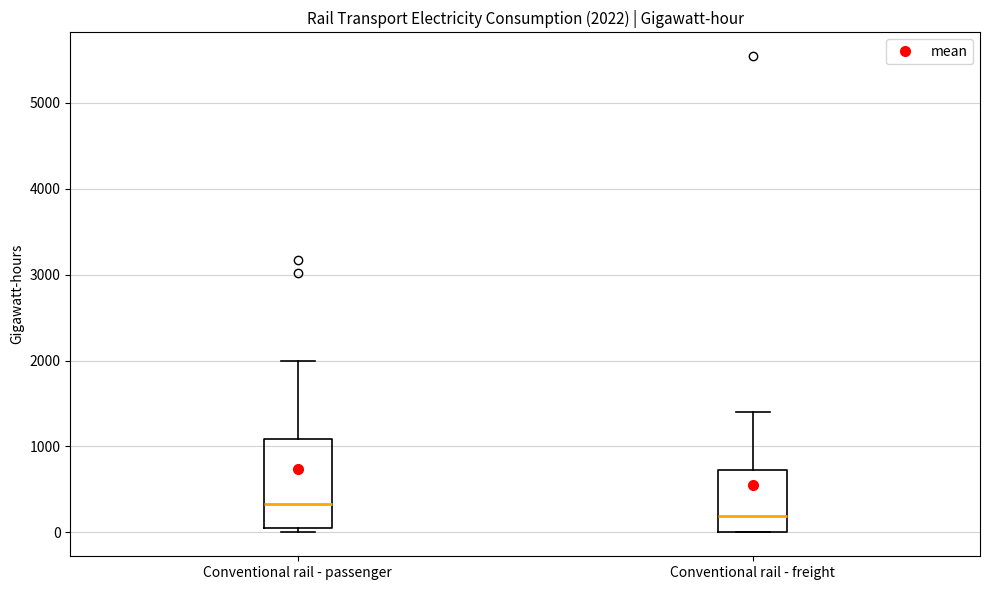

Comparing the boxes themselves (not the whiskers), which one is the tallest?

Conventional rail - passenger